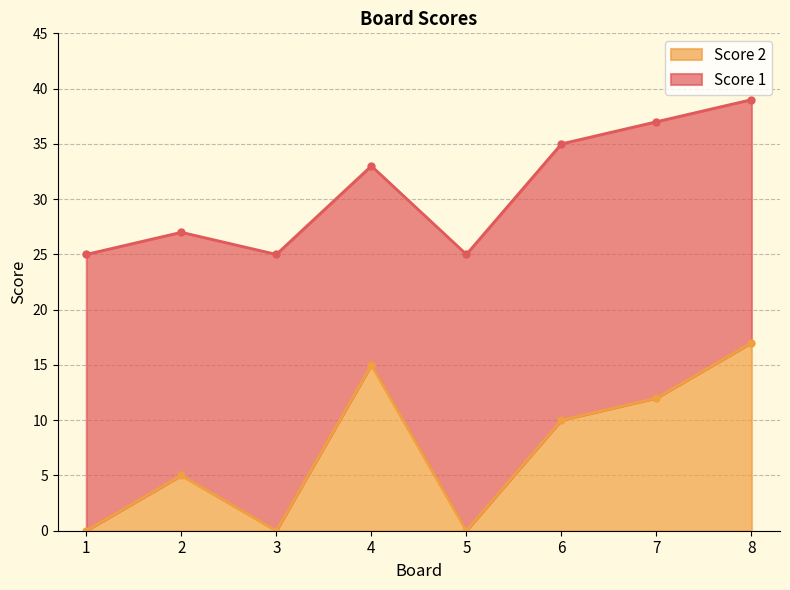

Is it true that Score 2 equals 19 at 7?

False